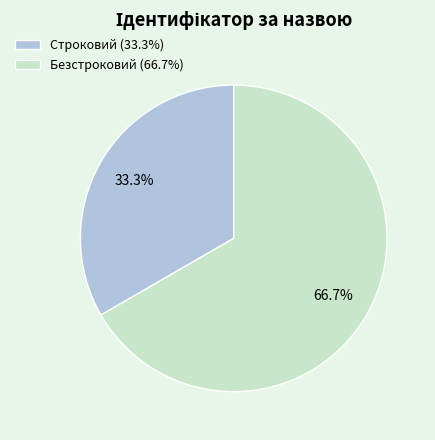

Is it true that Безстроковий is 67% of the pie?

True